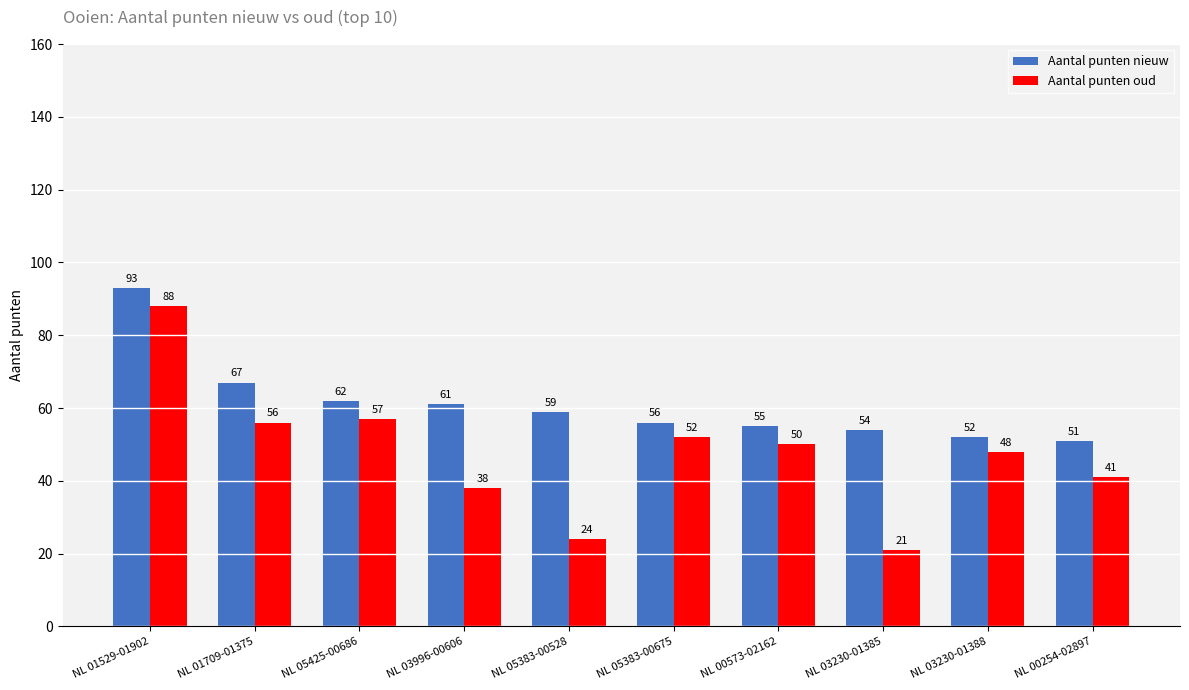

Reading left to right, extract all data points from this chart.

Aantal punten nieuw: 93	67	62	61	59	56	55	54	52	51
Aantal punten oud: 88	56	57	38	24	52	50	21	48	41